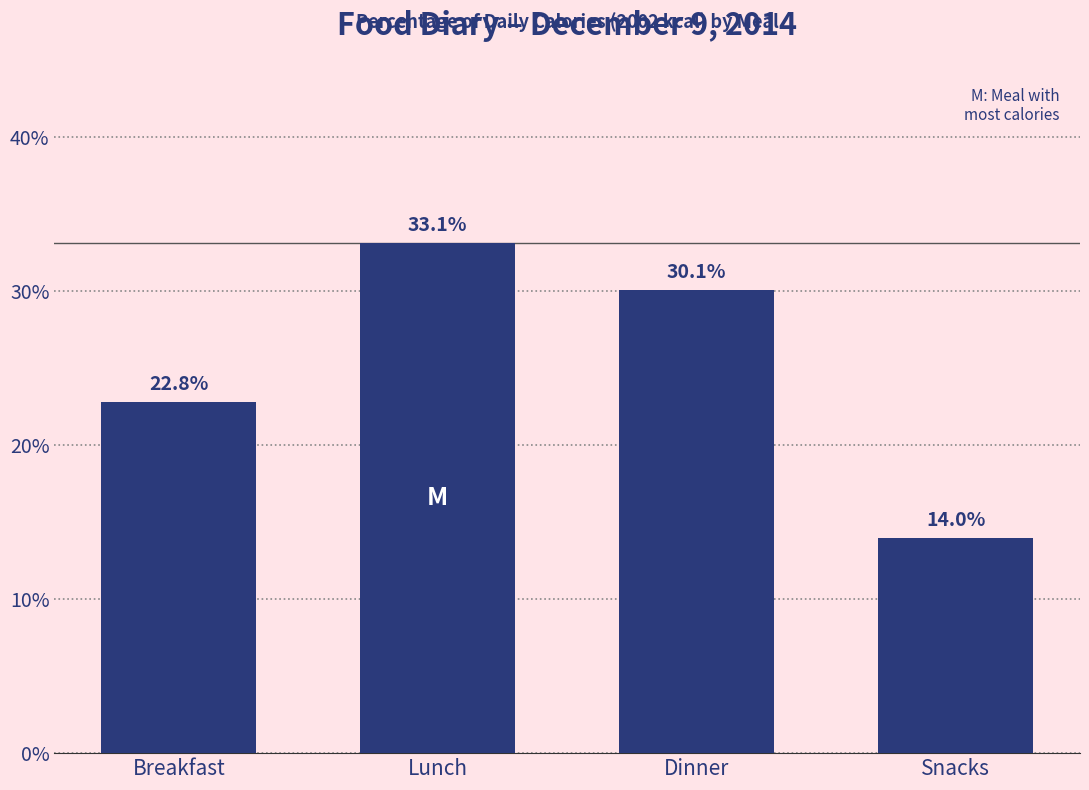

Reading right to left, what are all the values shown in this chart?

Snacks=14.0	Dinner=30.1	Lunch=33.1	Breakfast=22.8